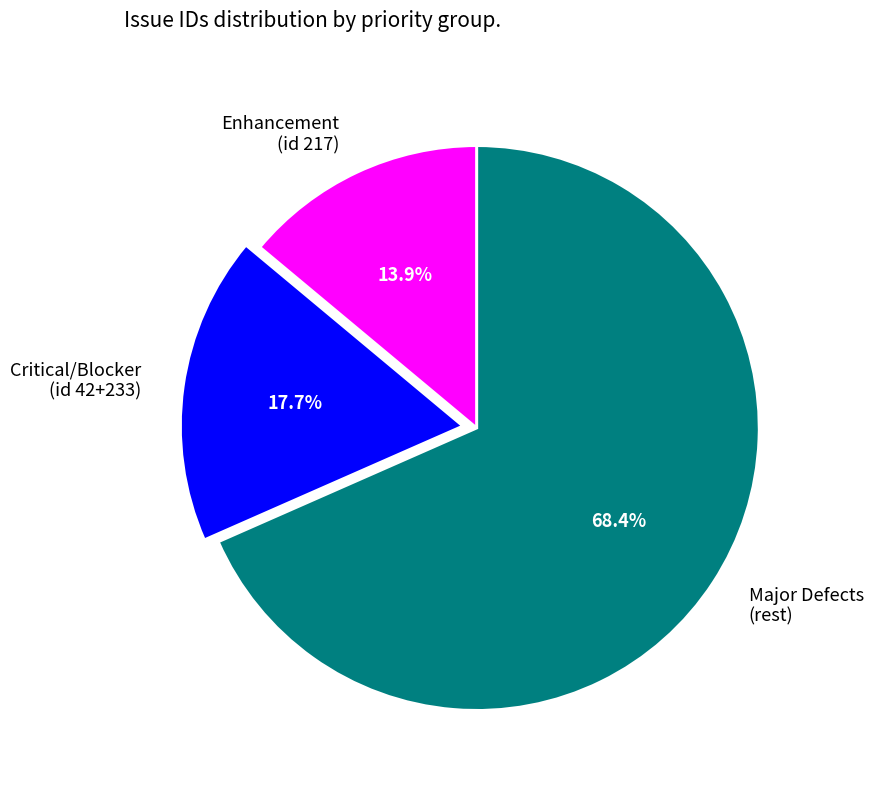

Do Major Defects (rest) and Enhancement (id 217) together represent more than half of the pie?

Yes